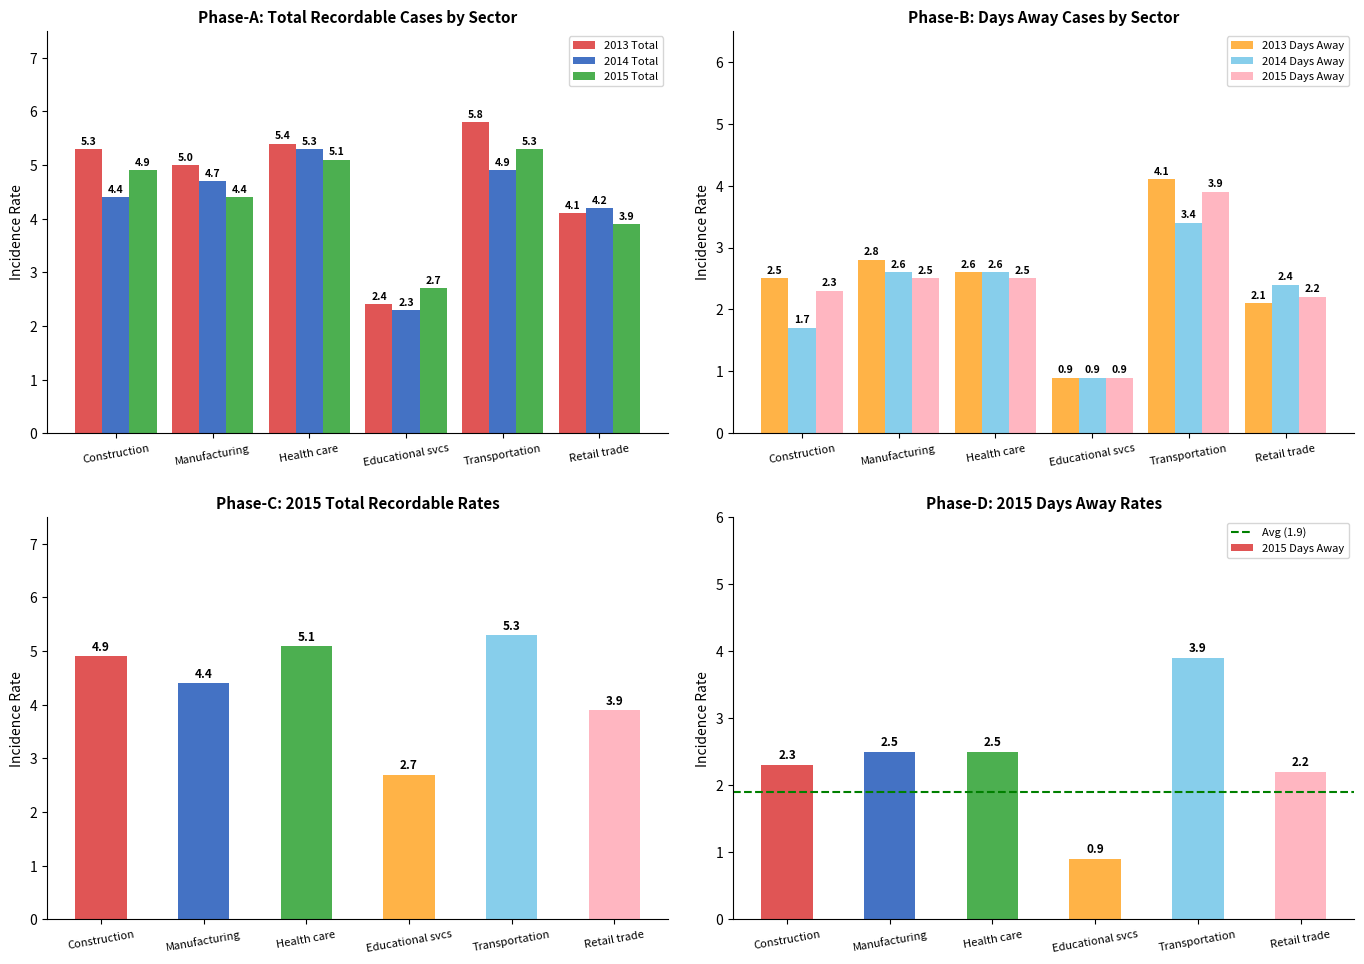

At which label does 2014 Total first exceed 4?

Construction